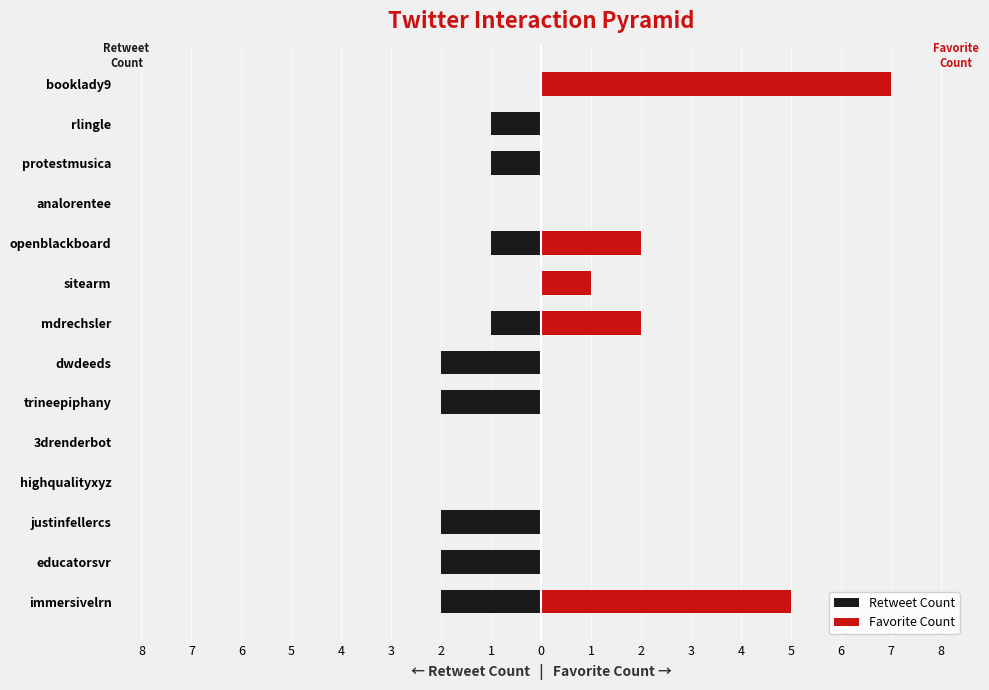

Which series has the largest range (max minus min)?

Favorite Count